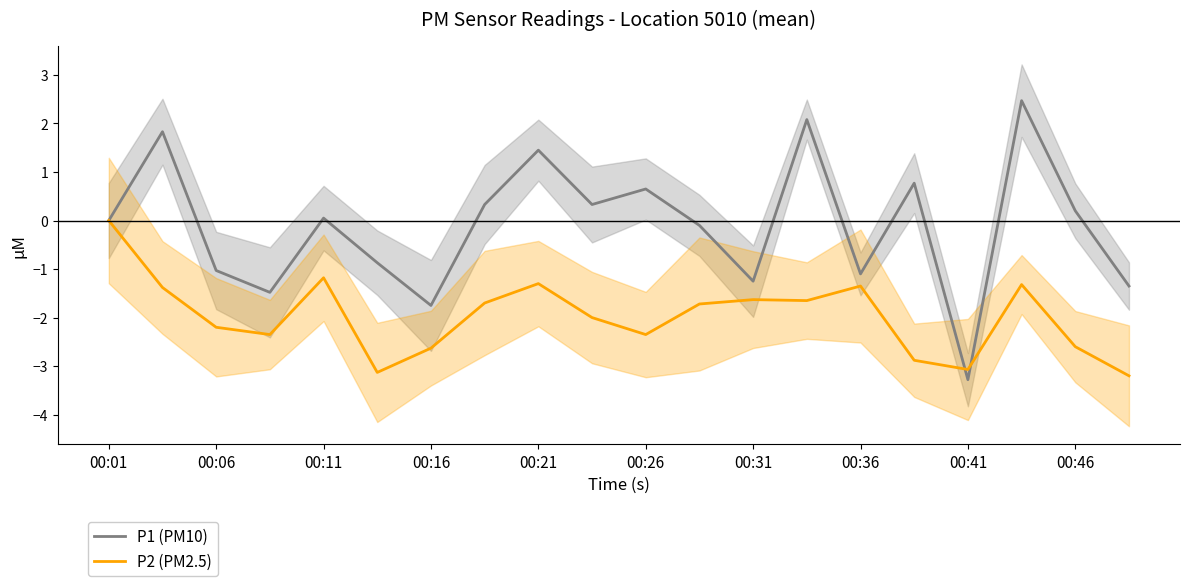

Rank the series by their maximum value, from highest to lowest.

P1 (PM10), P2 (PM2.5)